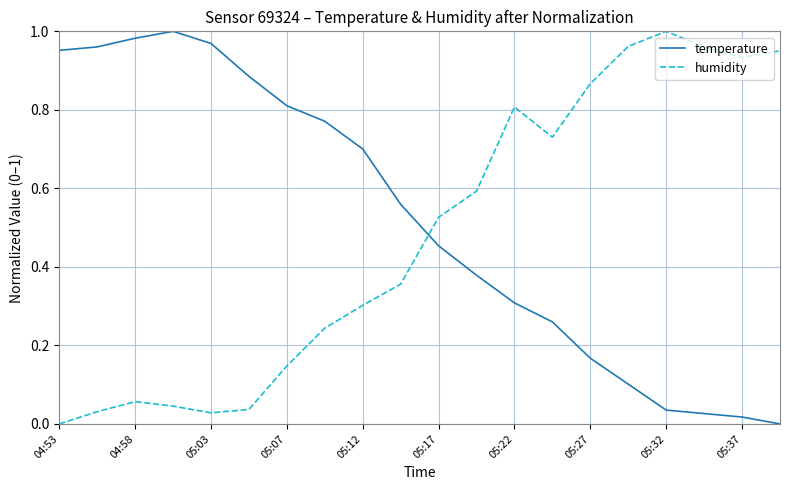

True or false: temperature and humidity cross at least once.

True